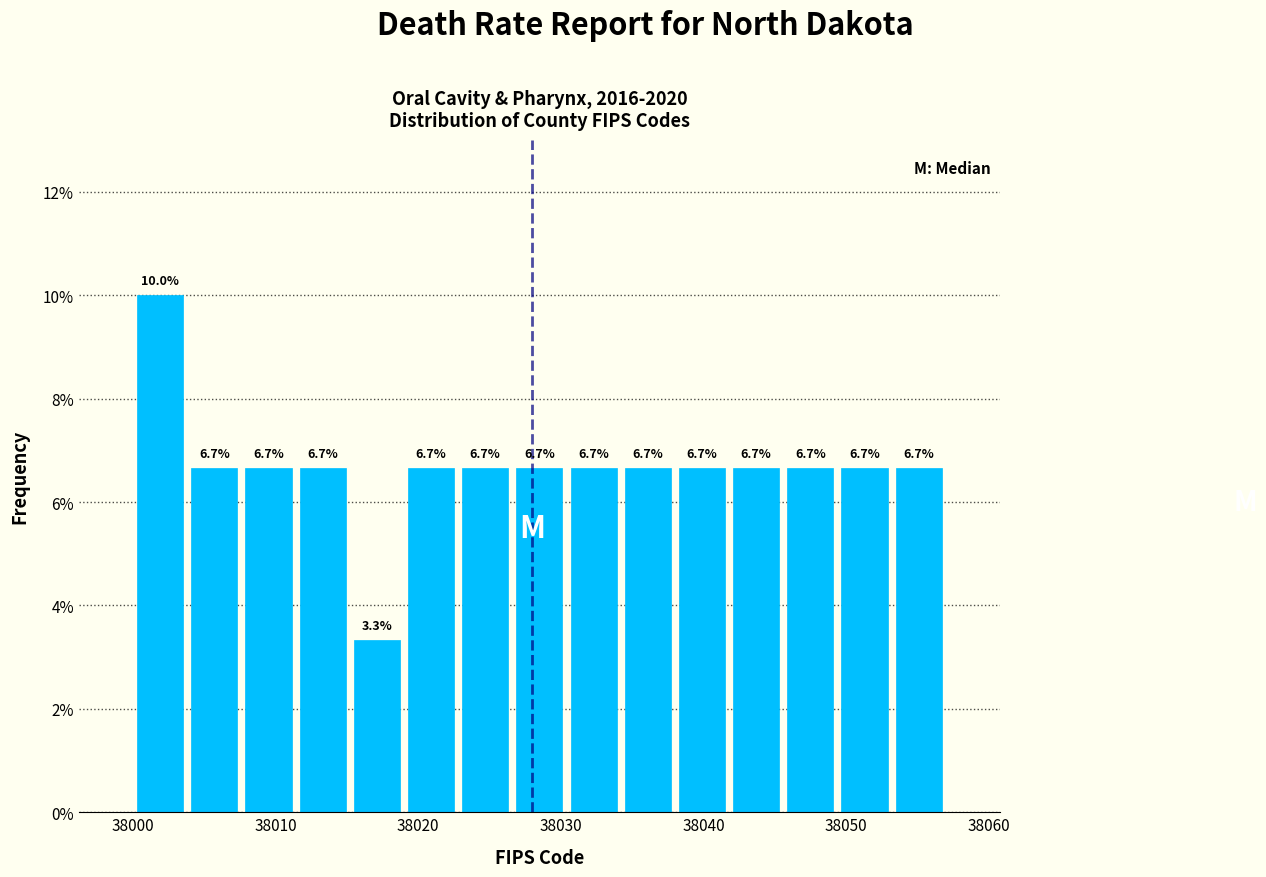

Around what value on the x-axis is the tallest bar? Give the approximate position of its centre, as read against the axis.

38002